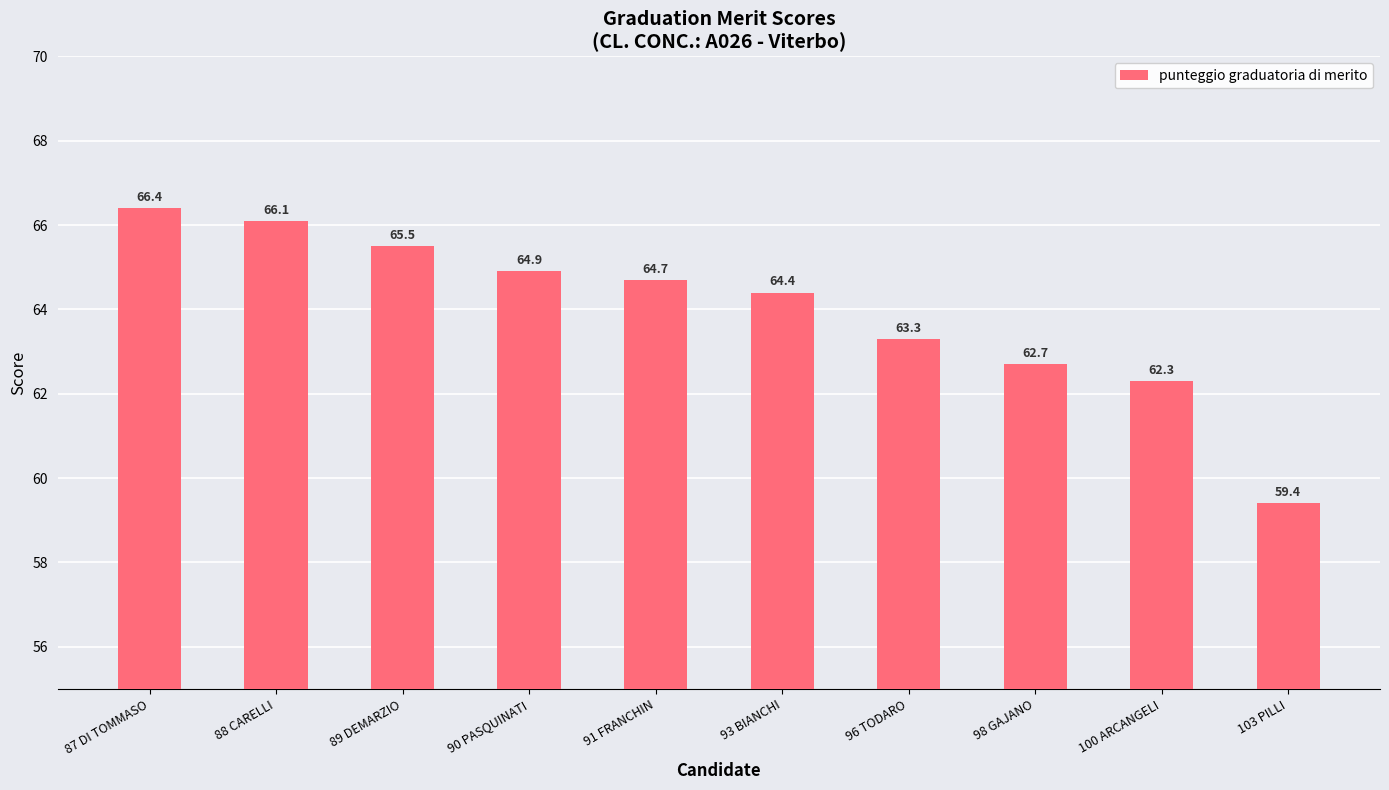

What is the label of the 6th bar from the left?

93 BIANCHI